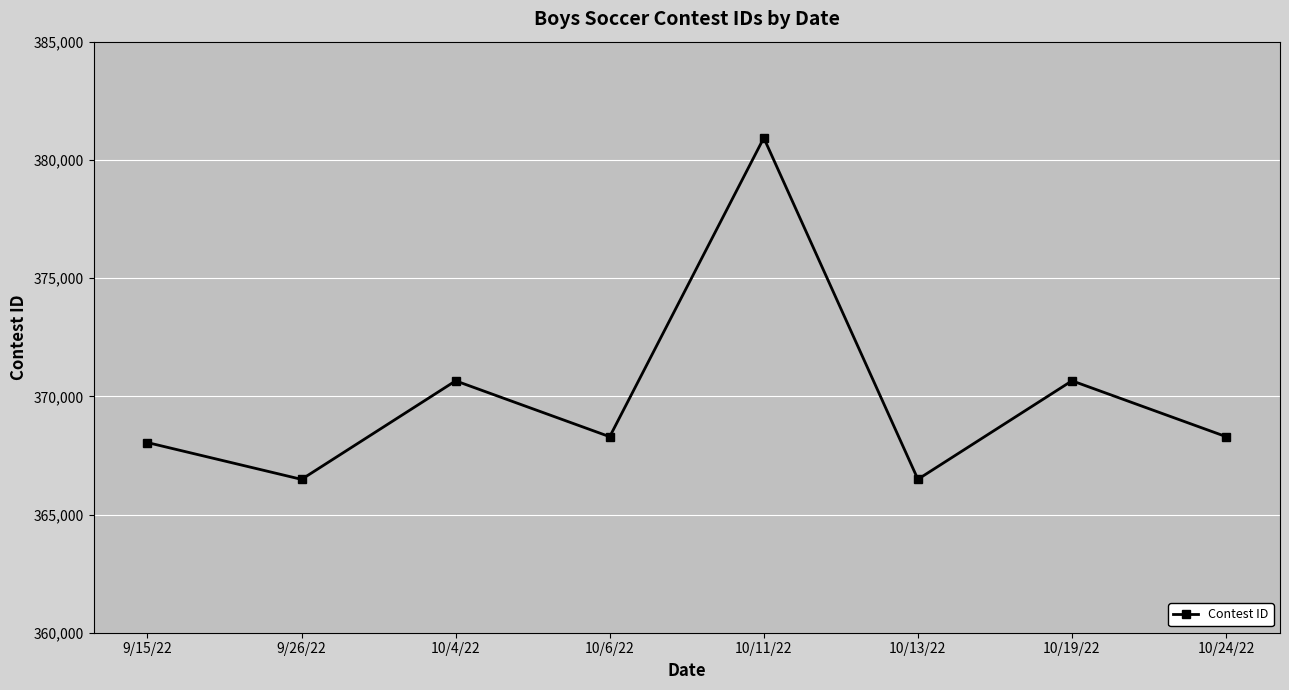

What is the difference between the values at 10/19/22 and 9/15/22?

2613